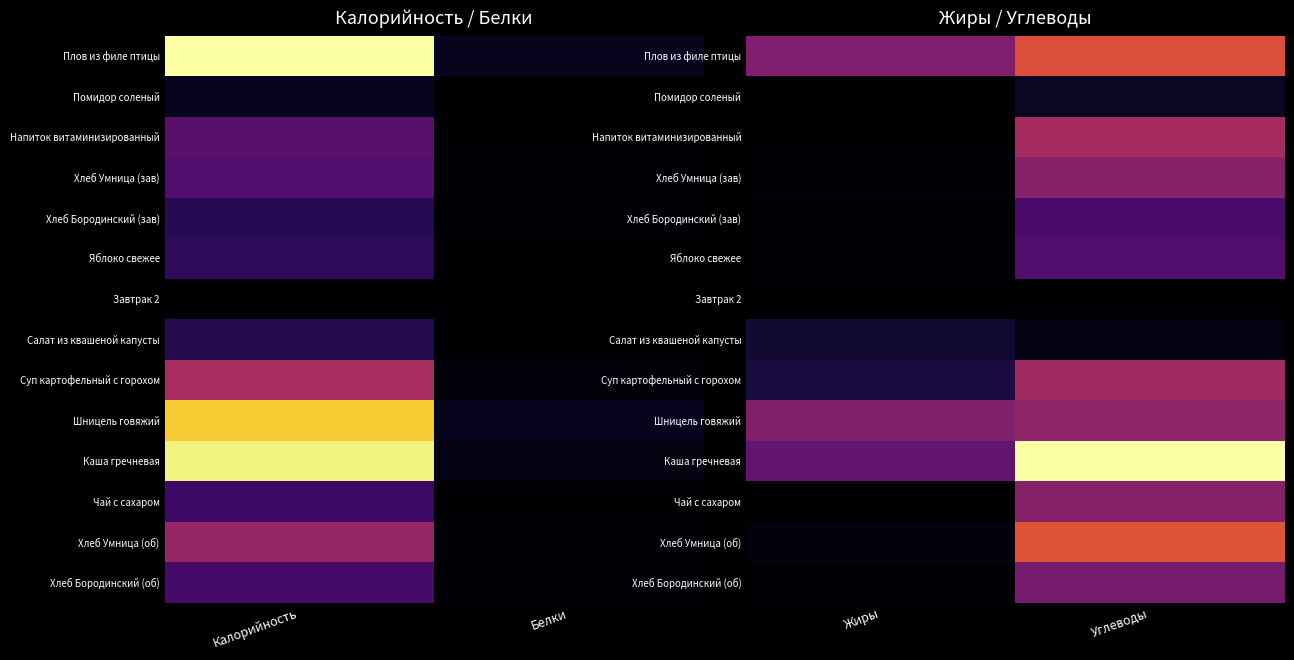

True or false: Чай с сахаром has a value of 7.9 at Углеводы.

False